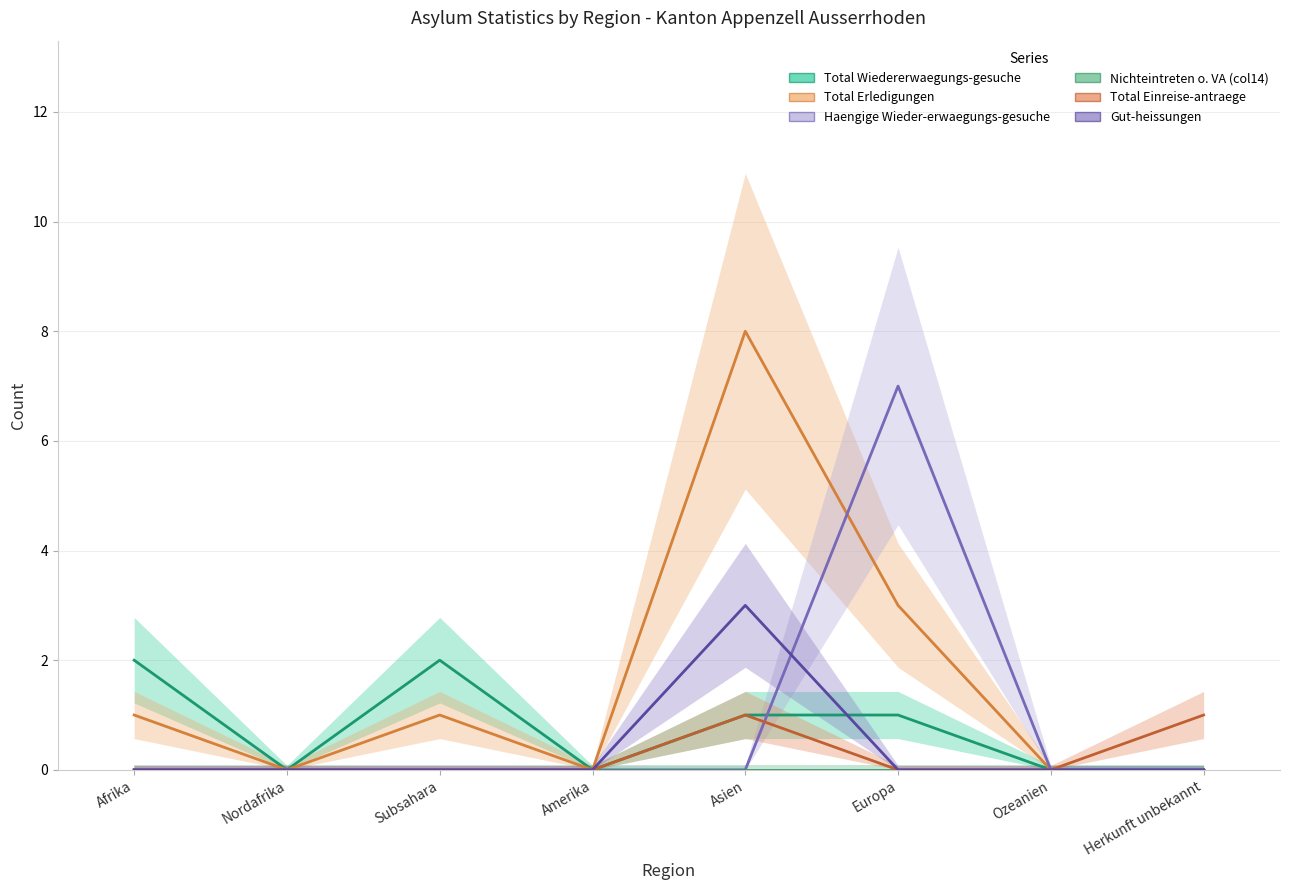

Between which two adjacent categories do Haengige Wieder-erwaegungs-gesuche and Total Erledigungen first intersect?

Asien and Europa